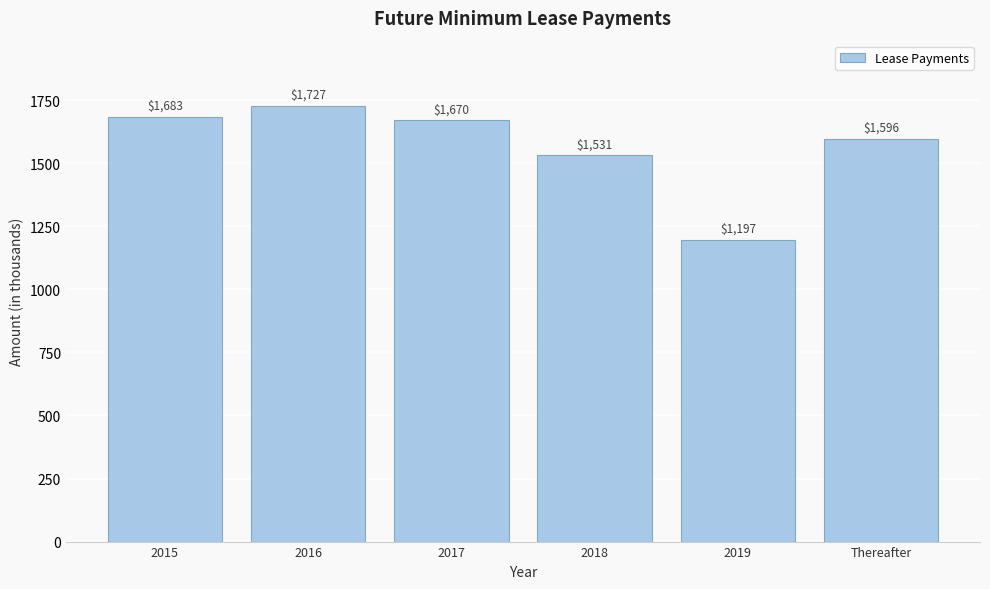

Reading left to right, transcribe all the data shown in this chart.

1683	1727	1670	1531	1197	1596